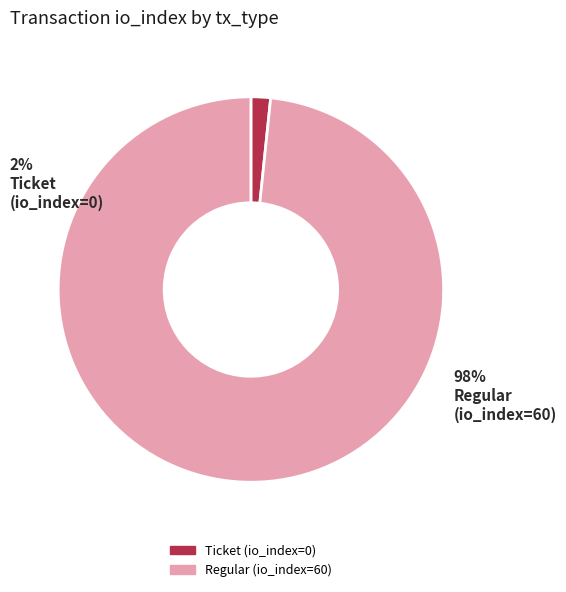

Does Ticket (io_index=0) represent more than half of the total?

No